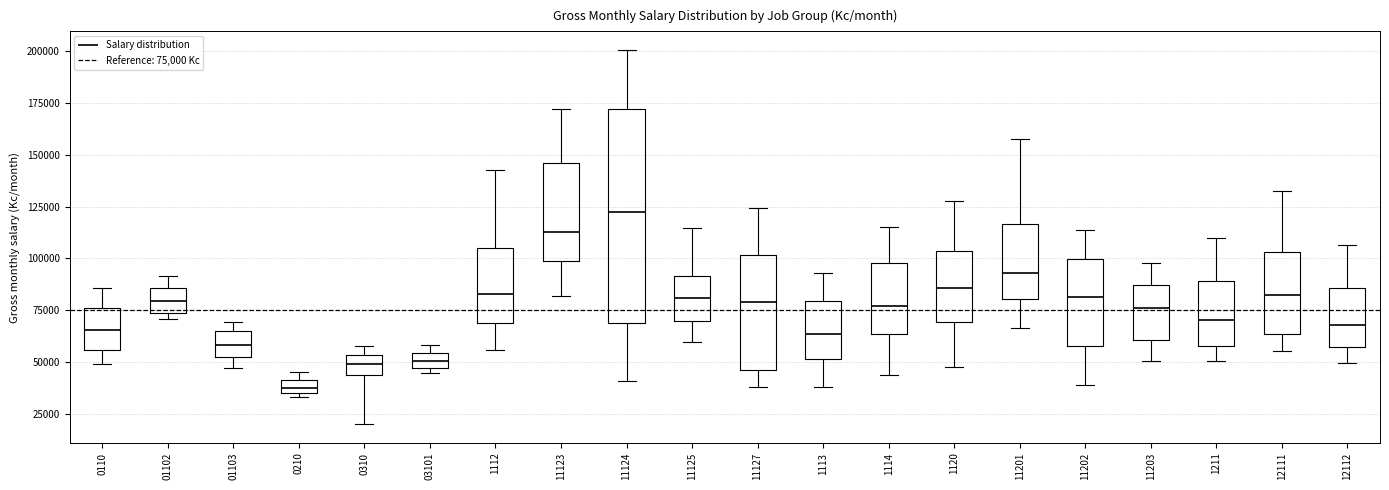

Where does the upper whisker of the box at x = 11125 end on the y-axis? The values are not printed on the chart, so give them approximately, as read against the axis.

115000